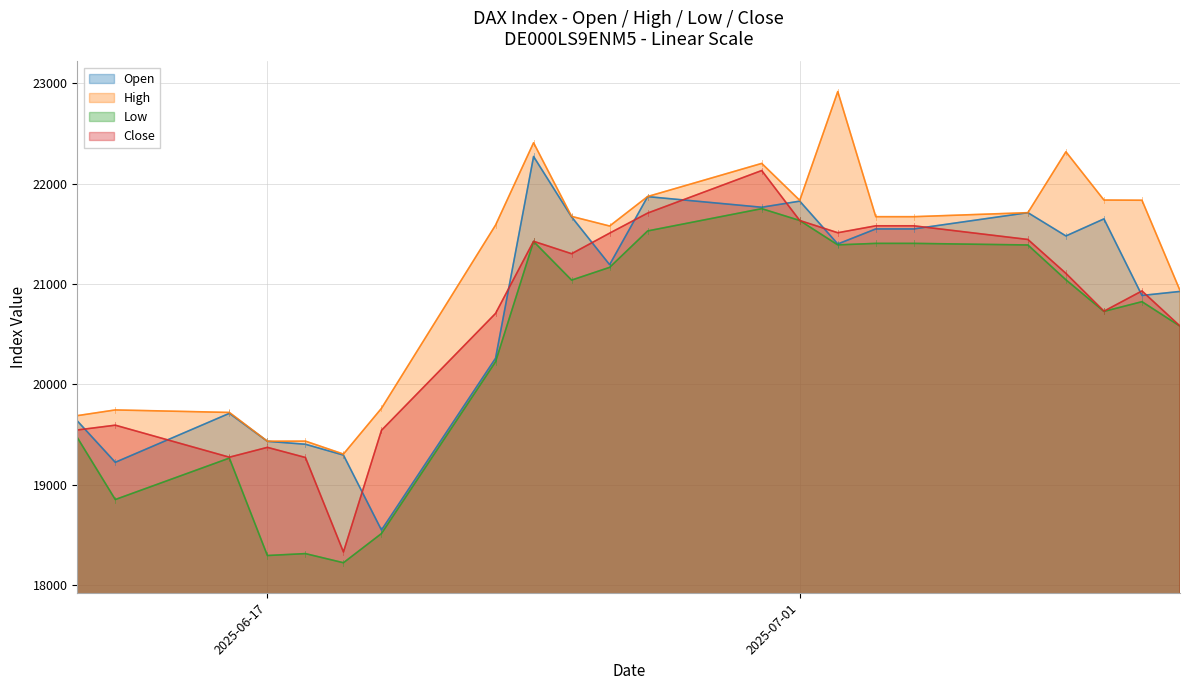

At how many categories does at least one series exceed 20909?

15